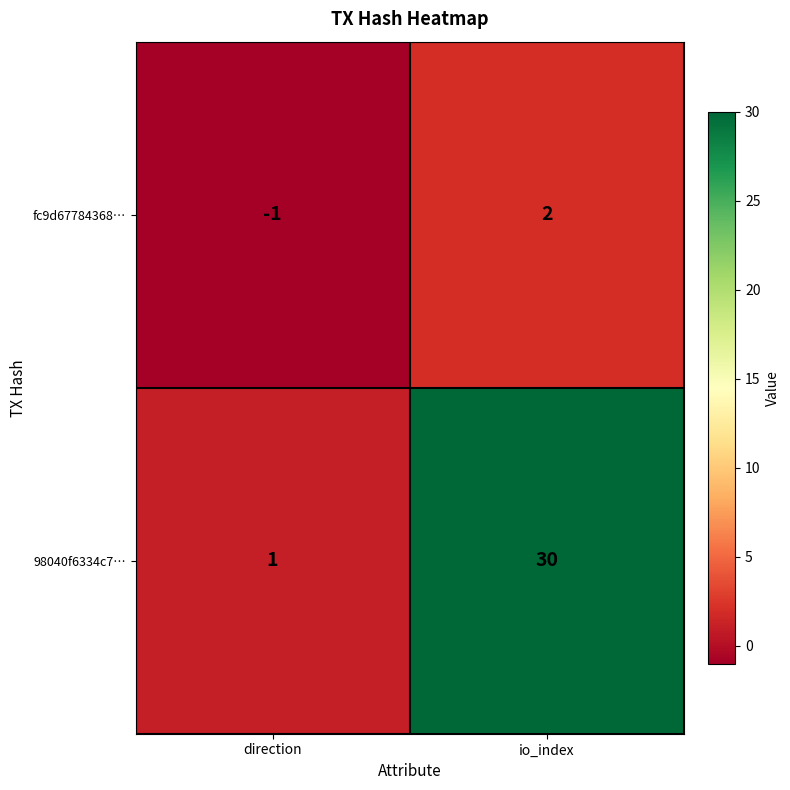

At how many categories does at least one series exceed 15?

1